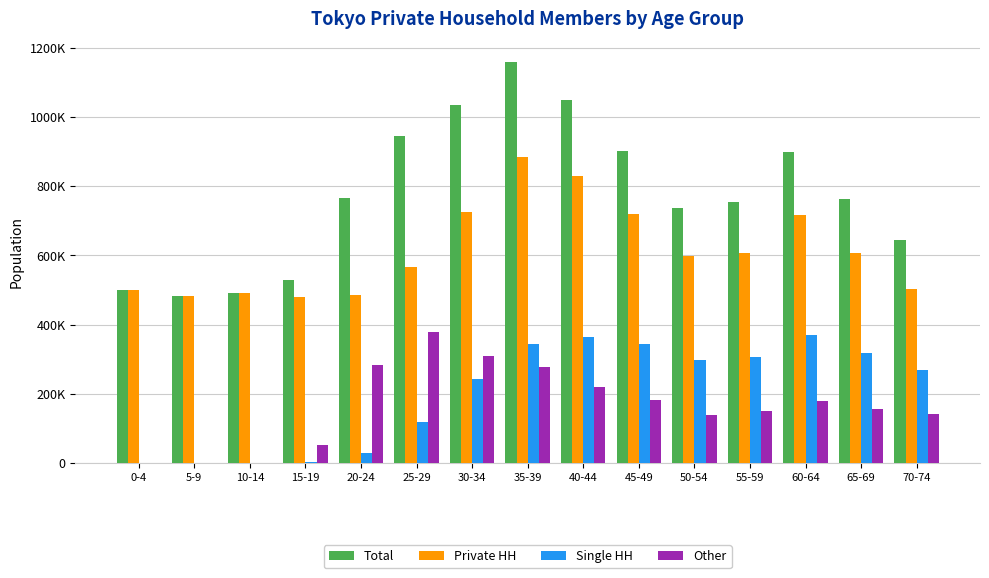

Rank the series by their maximum value, from lowest to highest.

Single HH, Other, Private HH, Total